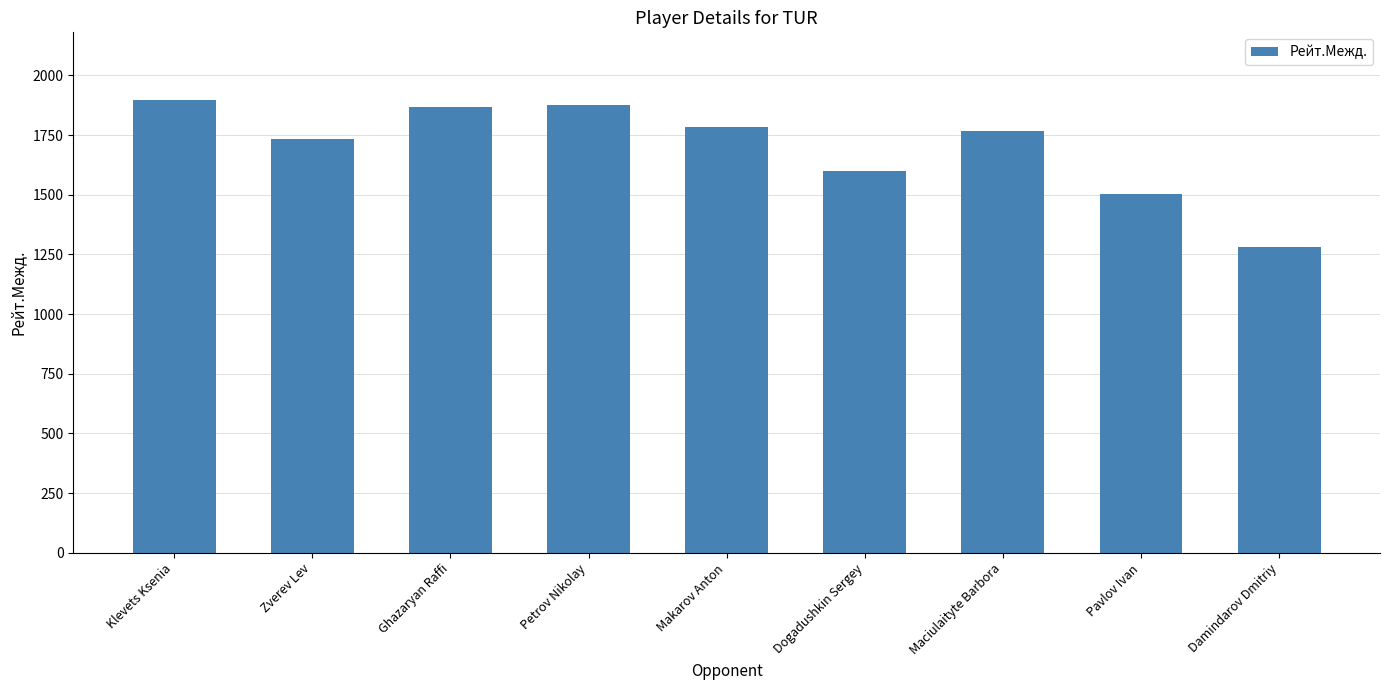

What is the maximum value shown in the chart?

1896